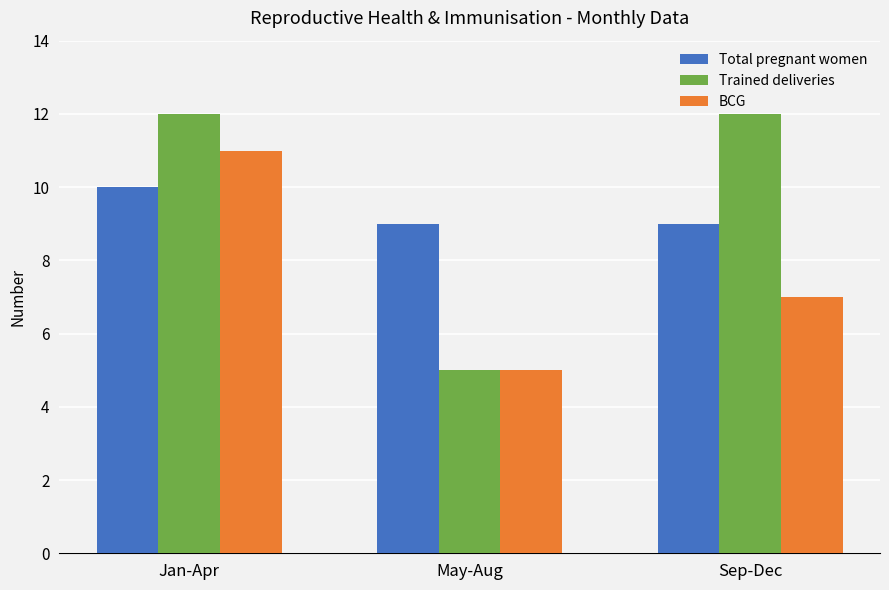

What is the label of the 3rd bar from the right?

Jan-Apr